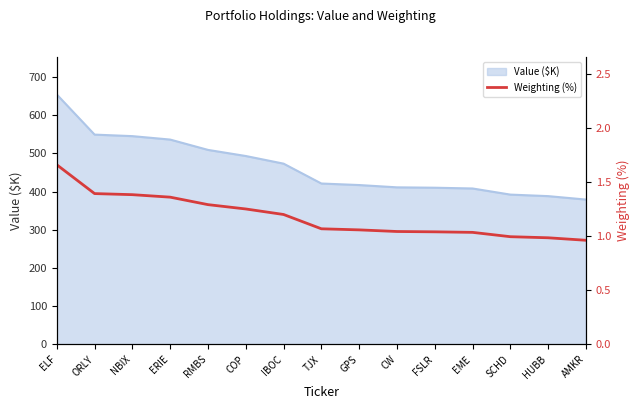

How many lines are shown in the chart?

1